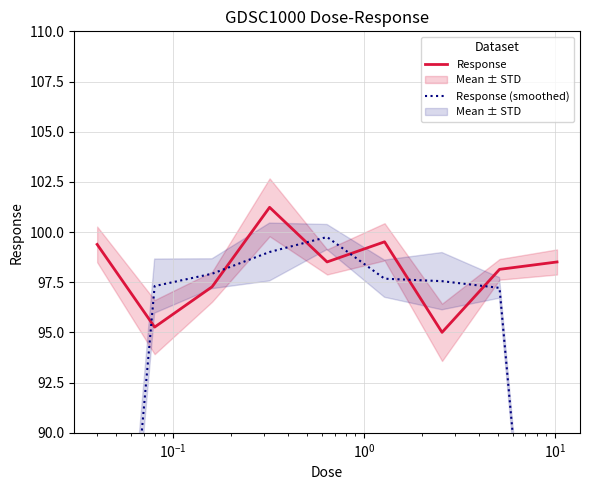

What is the minimum value for Response?

95.0